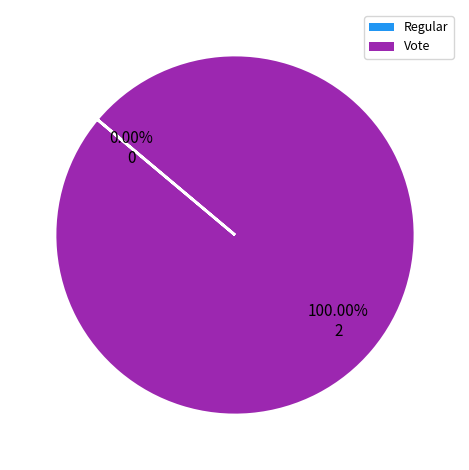

To the nearest percent, what is the difference between the largest and smallest slice percentages?

100%